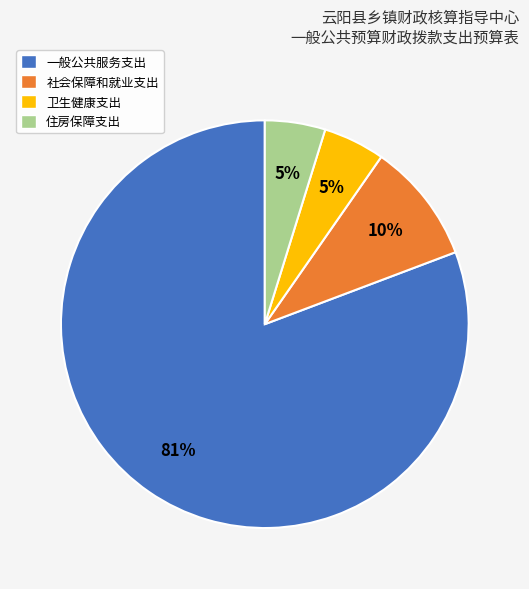

The 住房保障支出 slice represents 5% of the pie. True or false?

True